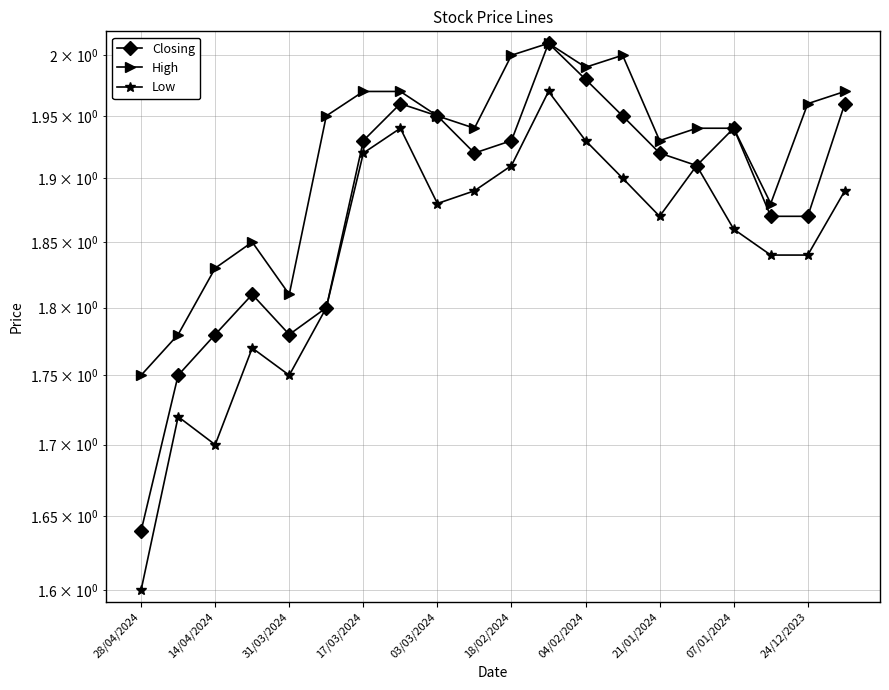

True or false: Low and High intersect in this chart.

False